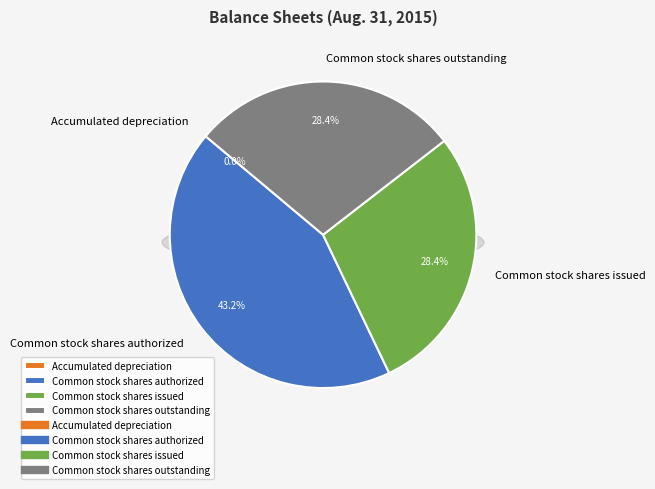

What is the change in value from Accumulated depreciation to Common stock shares authorized?

+199978611